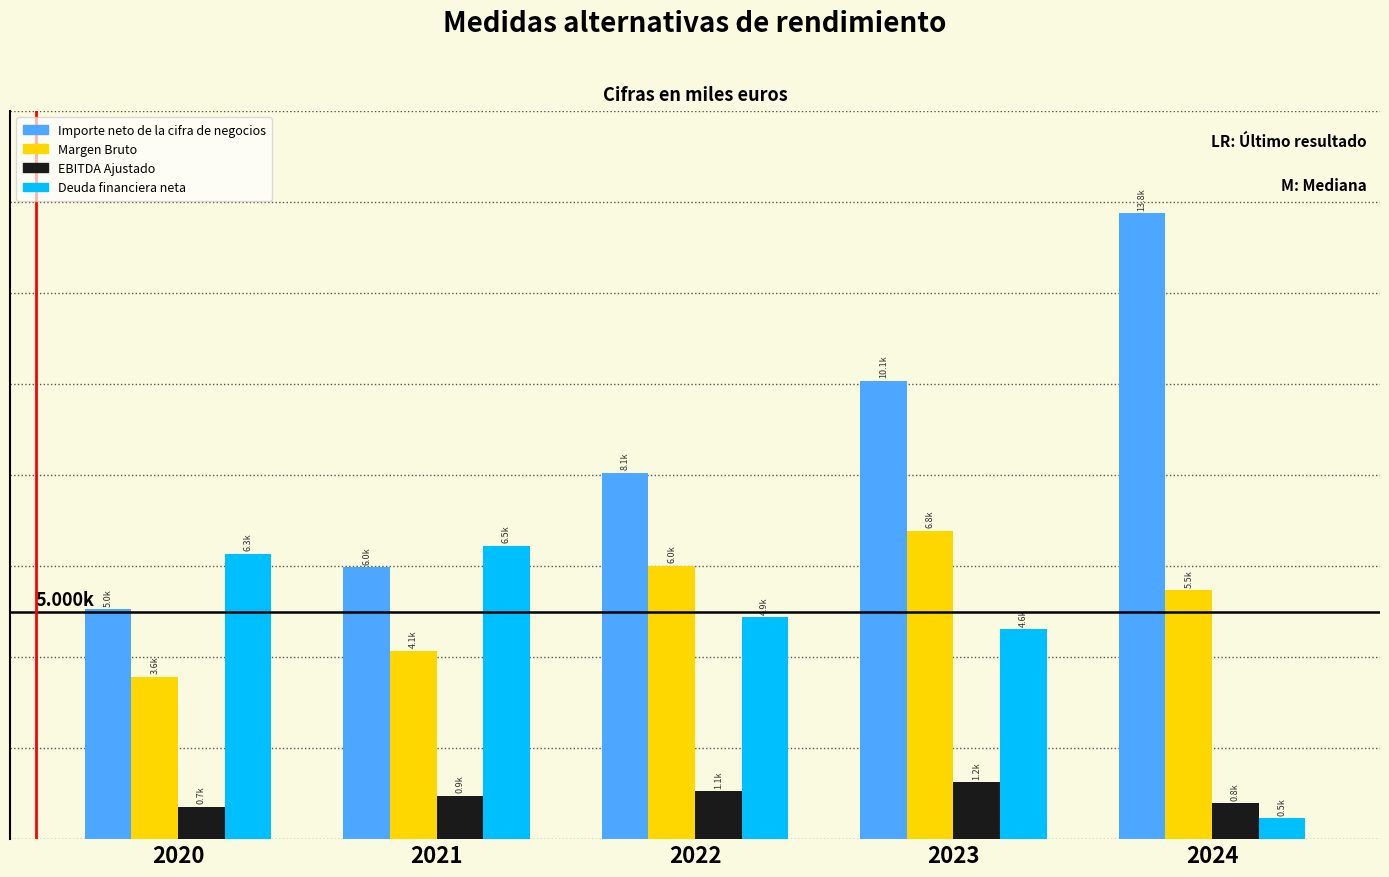

Reading left to right, what are all the values shown in this chart?

Importe neto de la cifra de negocios: 5047.0	5977.0	8052.0	10070.8	13755.6
Margen Bruto: 3562.0	4140.0	6013.0	6772.0	5470.4
EBITDA Ajustado: 714.0	946.0	1054.0	1245.7	788.1
Deuda financiera neta: 6267.0	6450.0	4878.8	4612.0	457.6